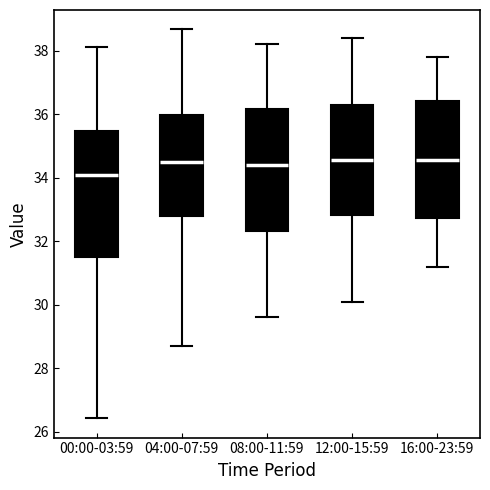

Reading left to right, transcribe this box plot: for each box, give where its median line is, the range the box spans, and where its two whiskers end, as read against the y-axis. The values are not printed on the chart, so give them approximately, as read against the axis.

00:00-03:59: median 34.2, box 31.6 to 35.4, whiskers 26.4 to 38.2
04:00-07:59: median 34.4, box 32.8 to 36.0, whiskers 28.8 to 38.6
08:00-11:59: median 34.4, box 32.4 to 36.2, whiskers 29.6 to 38.2
12:00-15:59: median 34.6, box 32.8 to 36.2, whiskers 30.2 to 38.4
16:00-23:59: median 34.6, box 32.8 to 36.4, whiskers 31.2 to 37.8